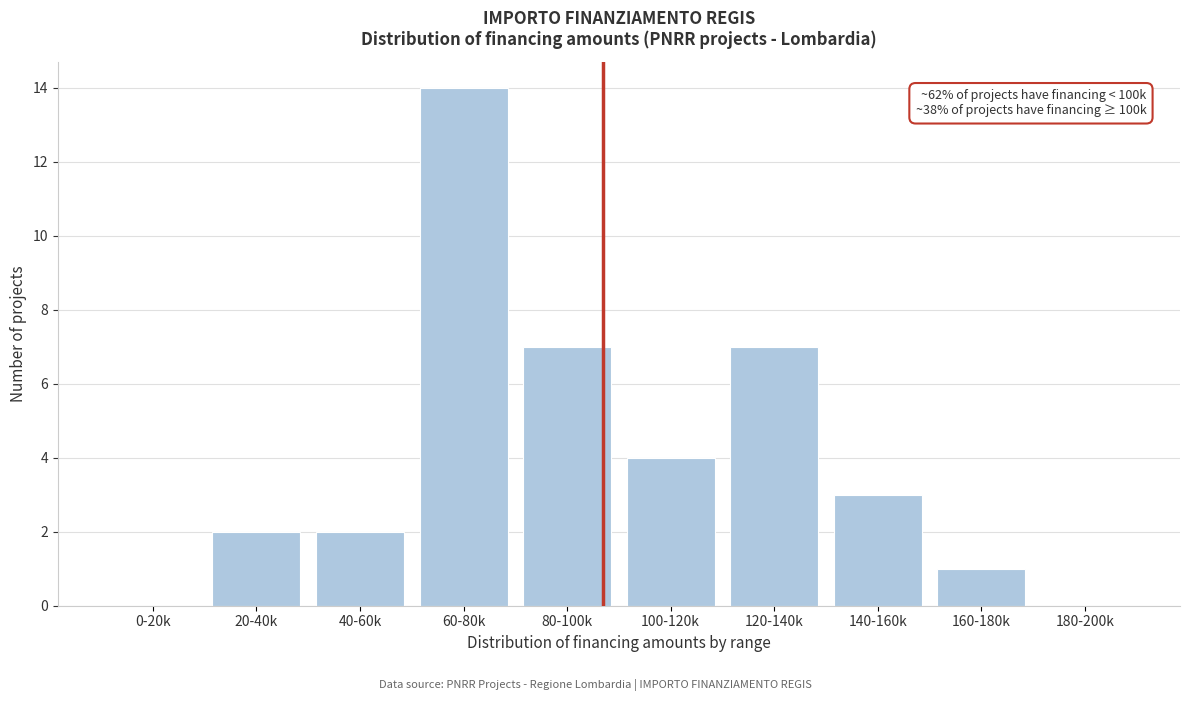

Reading right to left, what are all the values shown in this chart?

180-200k=0	160-180k=1	140-160k=3	120-140k=7	100-120k=4	80-100k=7	60-80k=14	40-60k=2	20-40k=2	0-20k=0